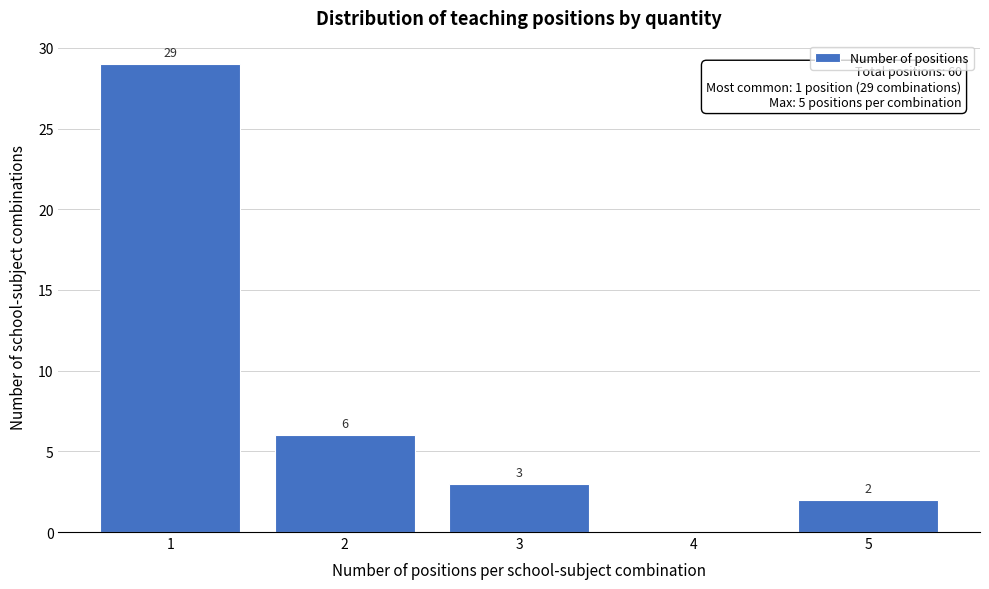

Reading right to left, list all the values displayed in this chart.

5=2	4=0	3=3	2=6	1=29